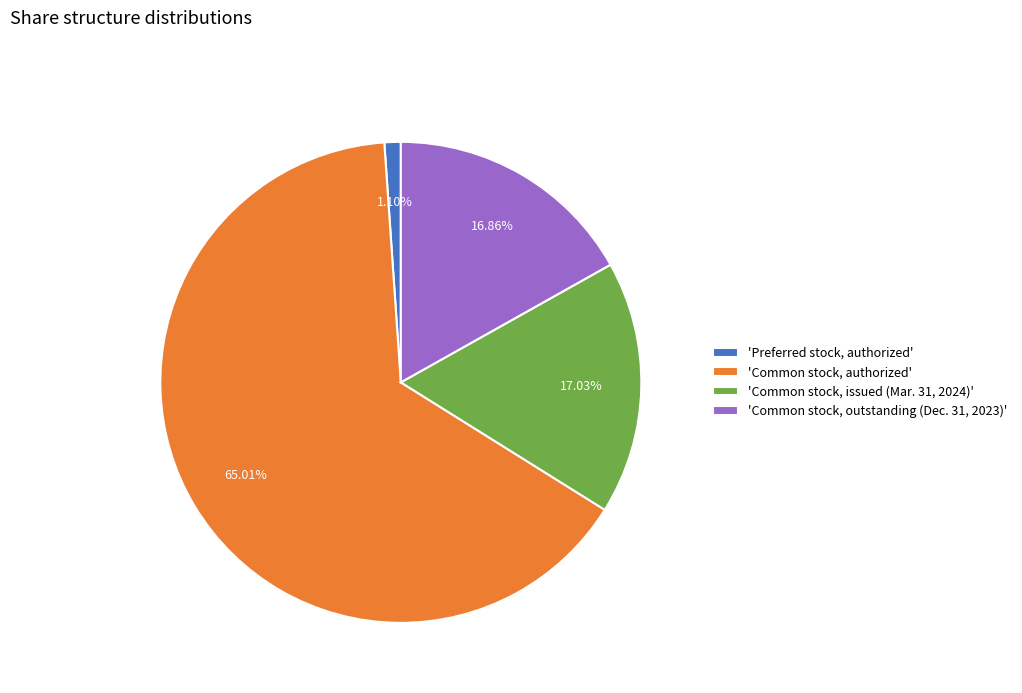

Do 'Preferred stock, authorized' and 'Common stock, authorized' together represent more than half of the pie?

Yes